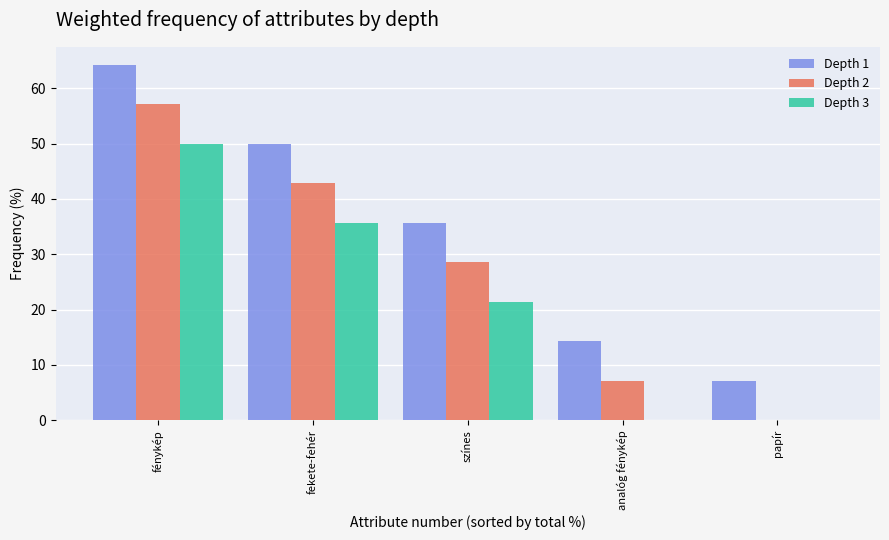

What is the sum of all Depth 2 values?

135.7